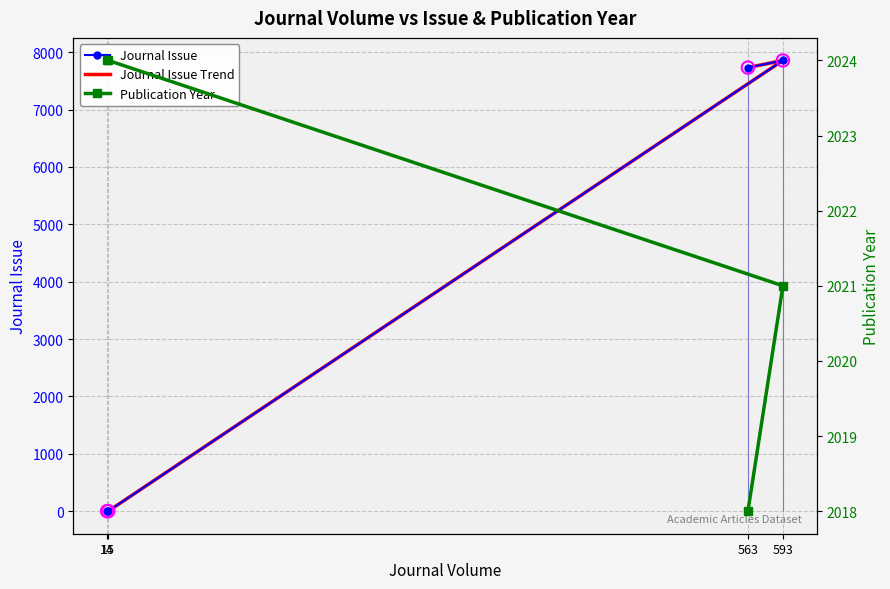

Is the value of Journal Issue Trend at 14 greater than the value of Journal Issue at 563?

No